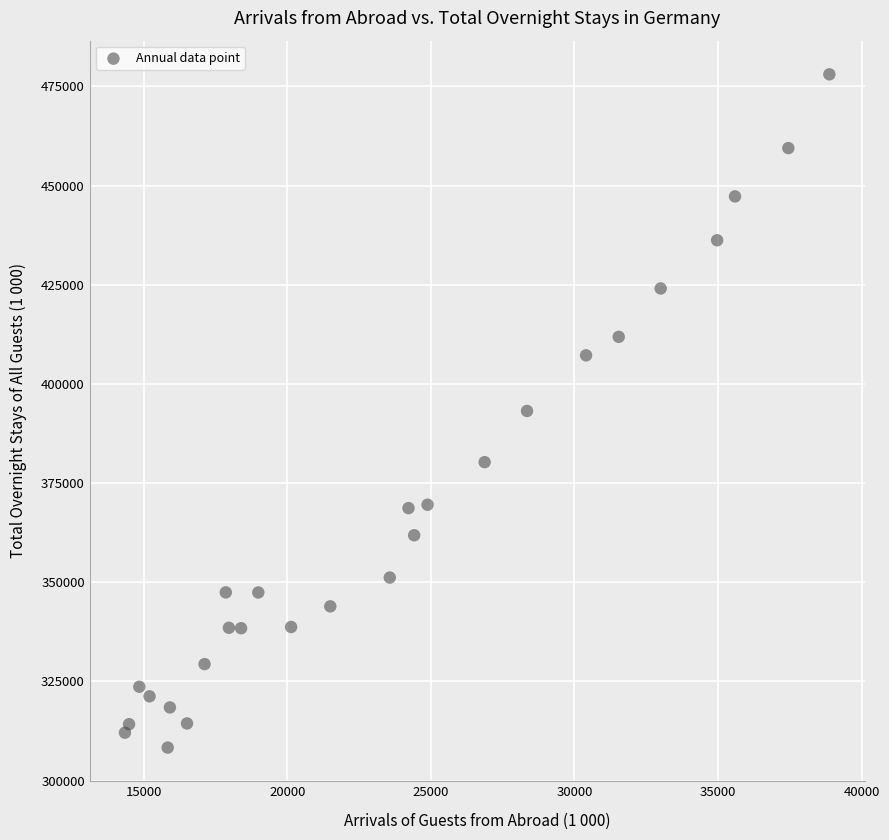

What is the range of Y values (max minus min)?

169718.0